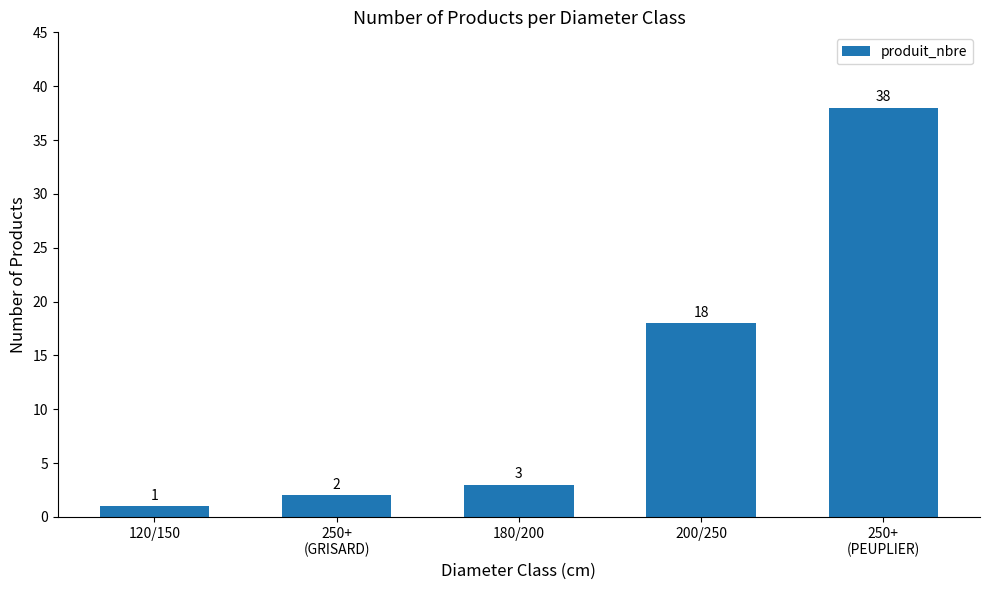

Reading left to right, what are all the values shown in this chart?

1	2	3	18	38